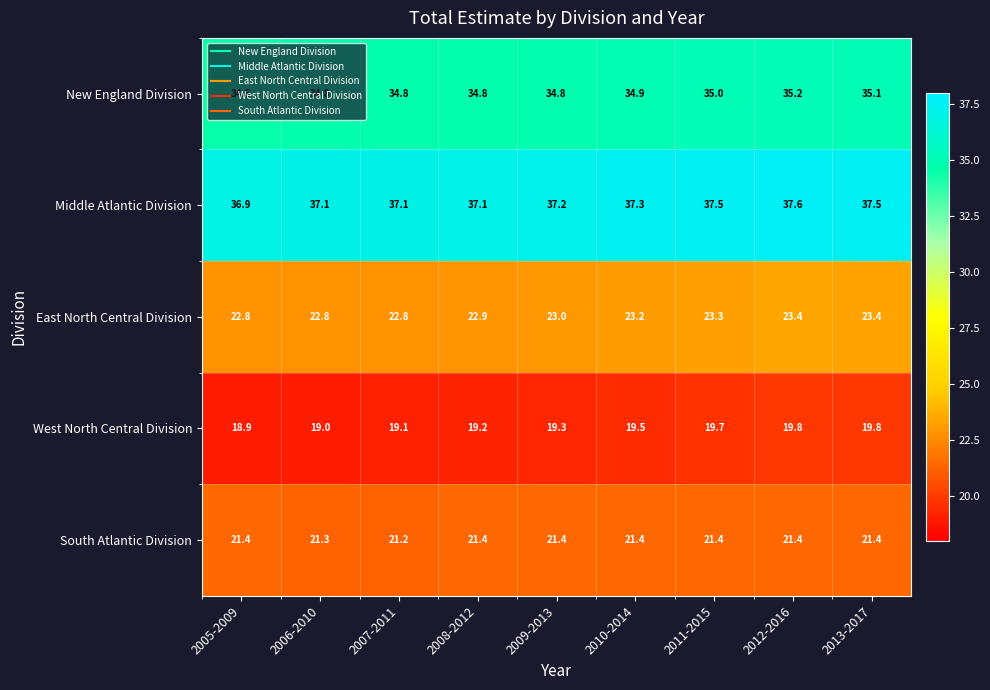

Read the South Atlantic Division value at 2011-2015.

21.4